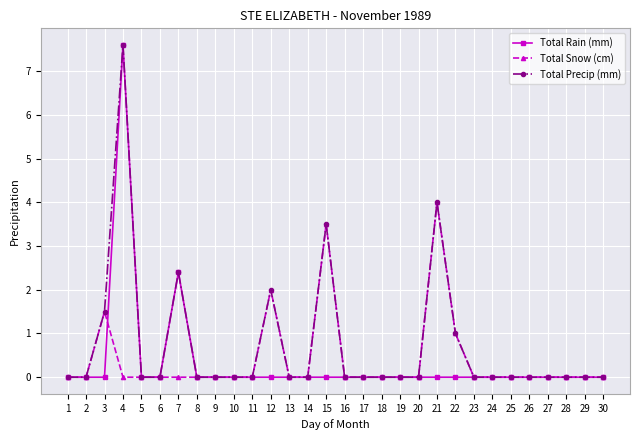

Which label corresponds to the largest value in the chart?

4